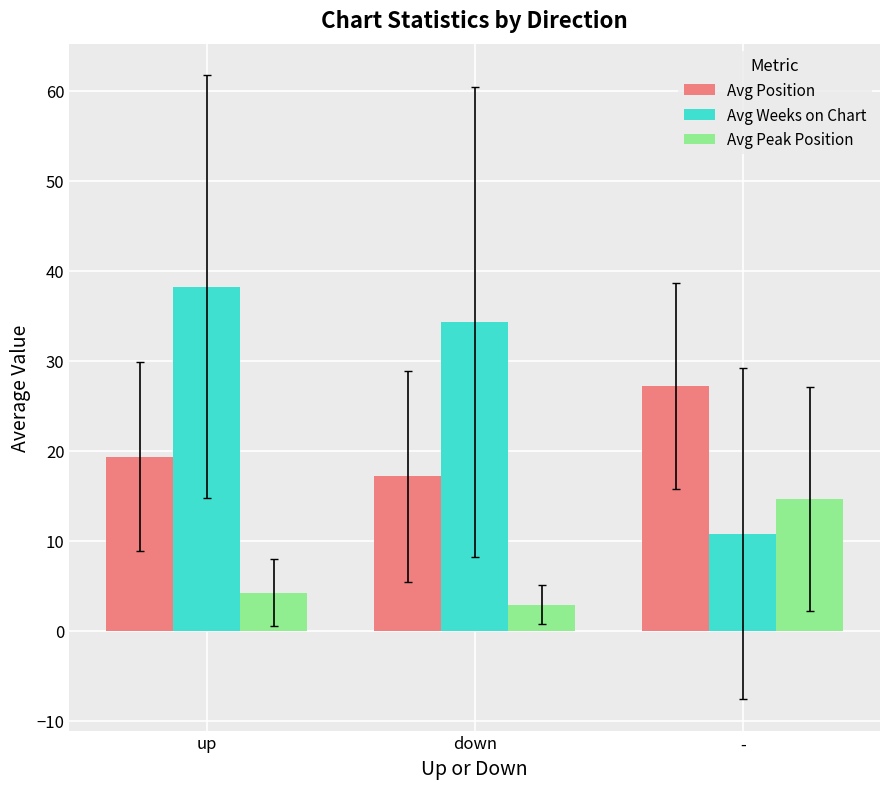

What is the average value of the Avg Weeks on Chart series?

27.8